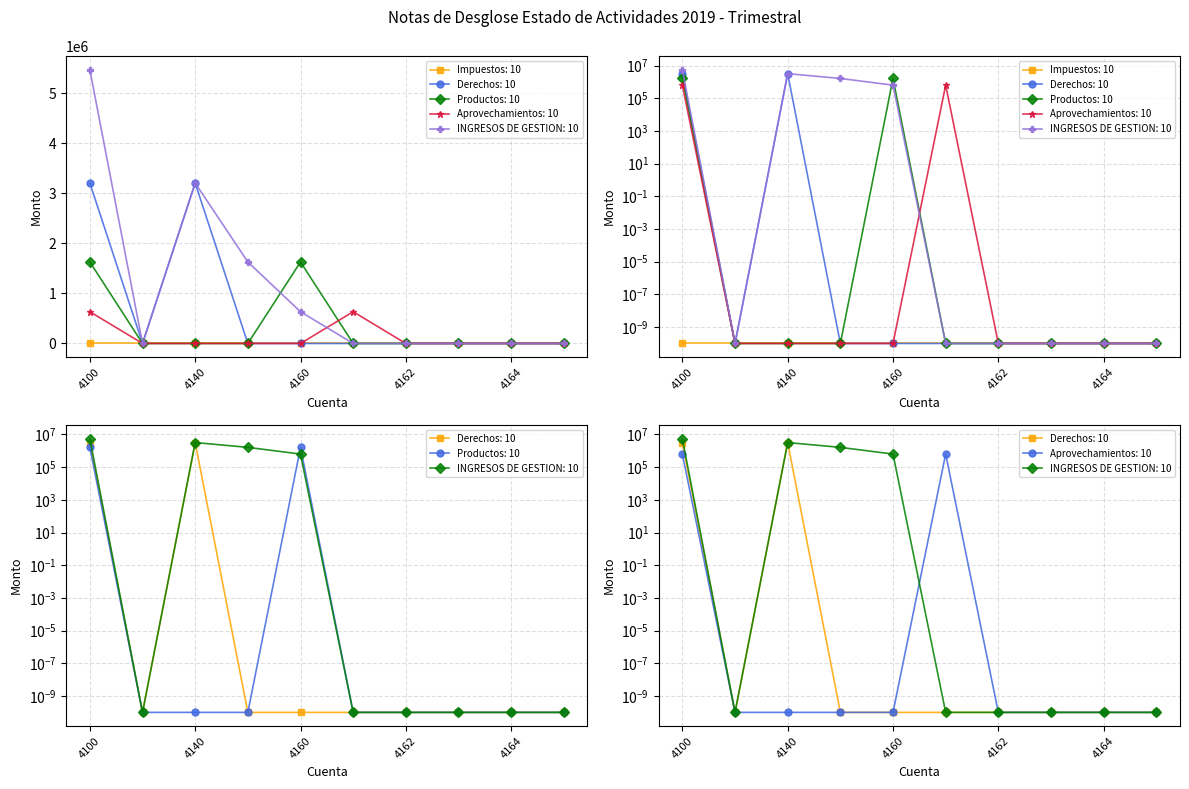

Is this an area chart (filled region under the line)?

No